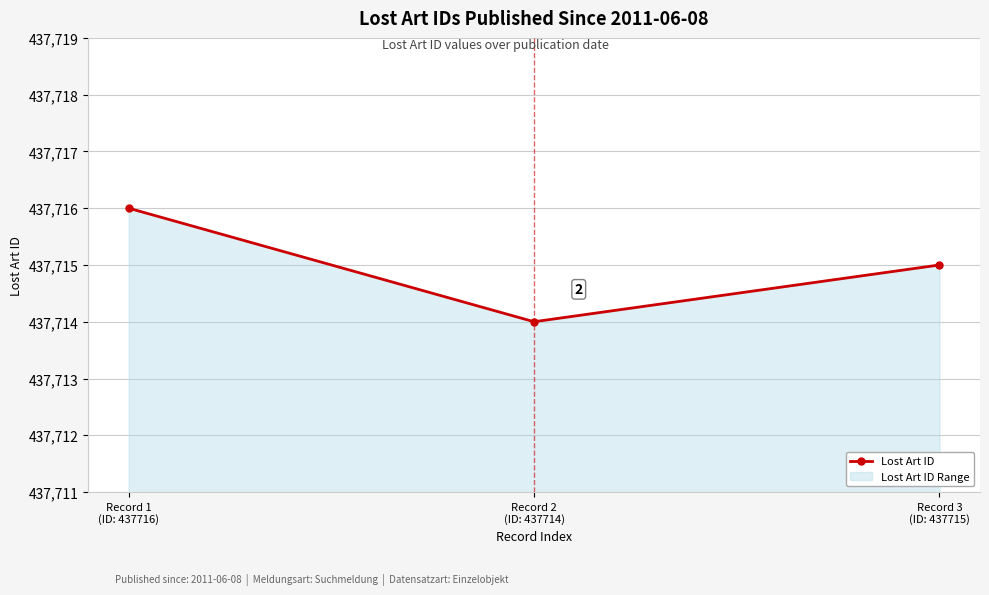

Does the chart have visible grid lines?

Yes